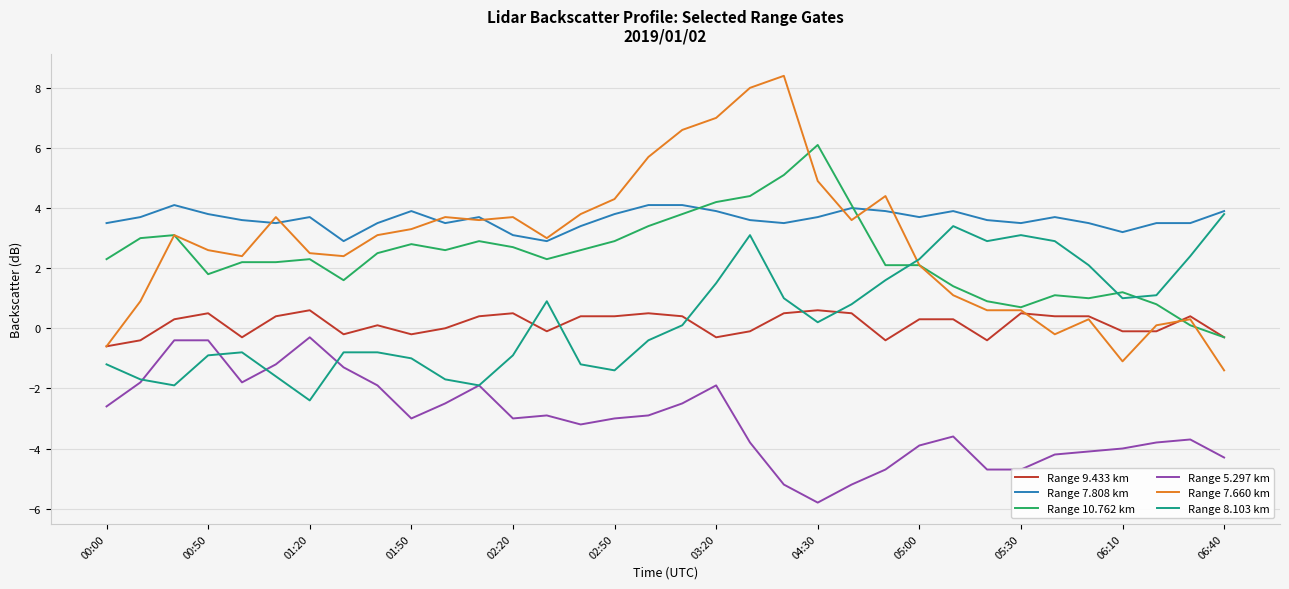

Which series has the largest total across all categories?

Range 7.808 km